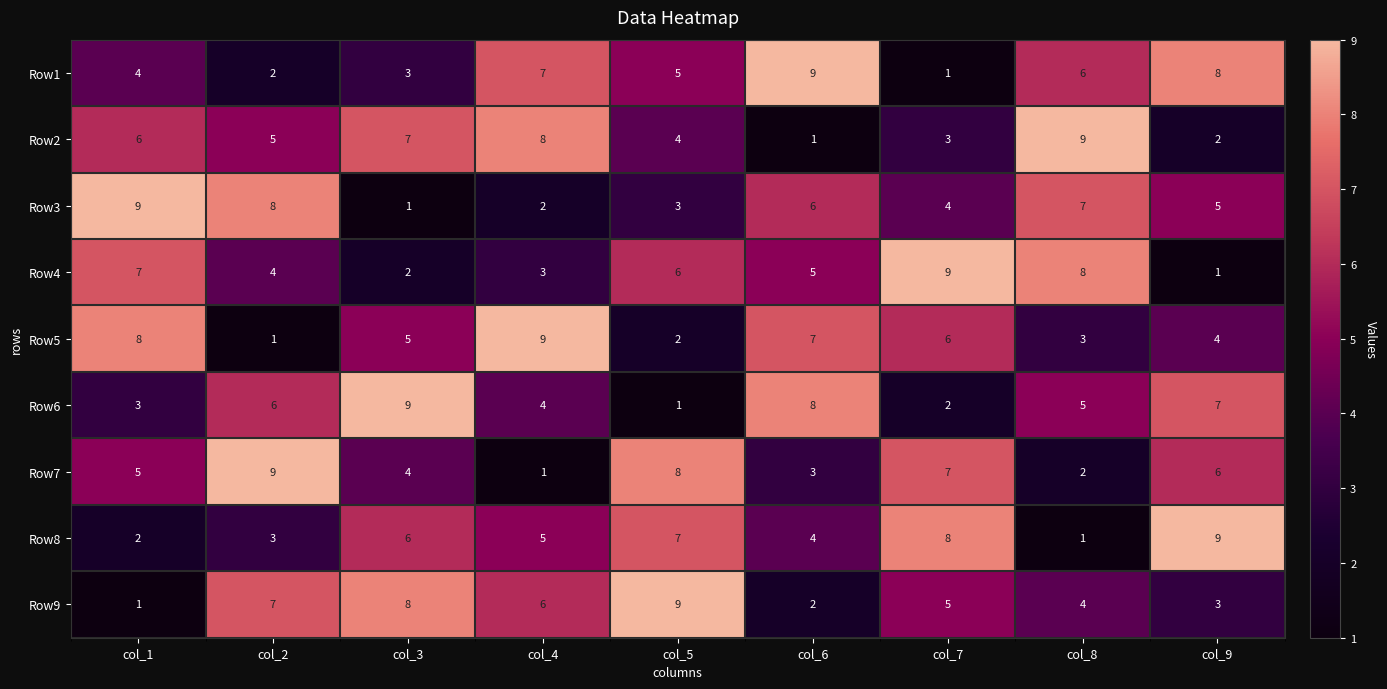

How many values in the Row3 series are below 5?

4